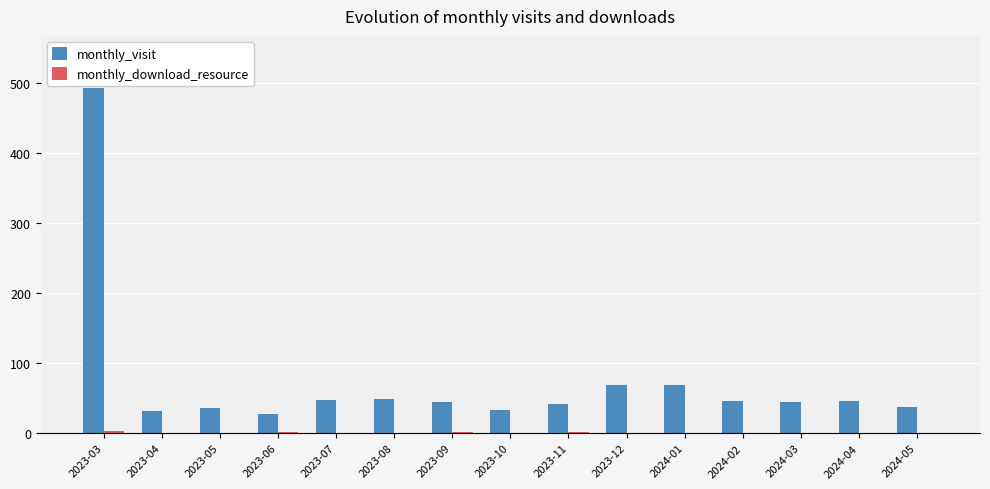

The value of monthly_visit at 2023-06 is 28. True or false?

True